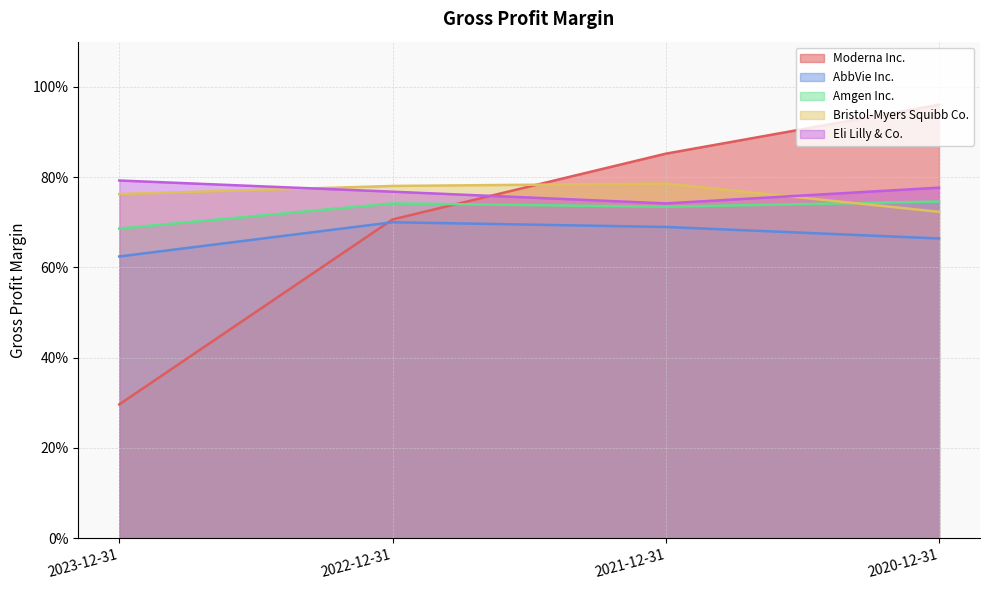

What is the value of the AbbVie Inc. point at the 3rd from the left?

0.7